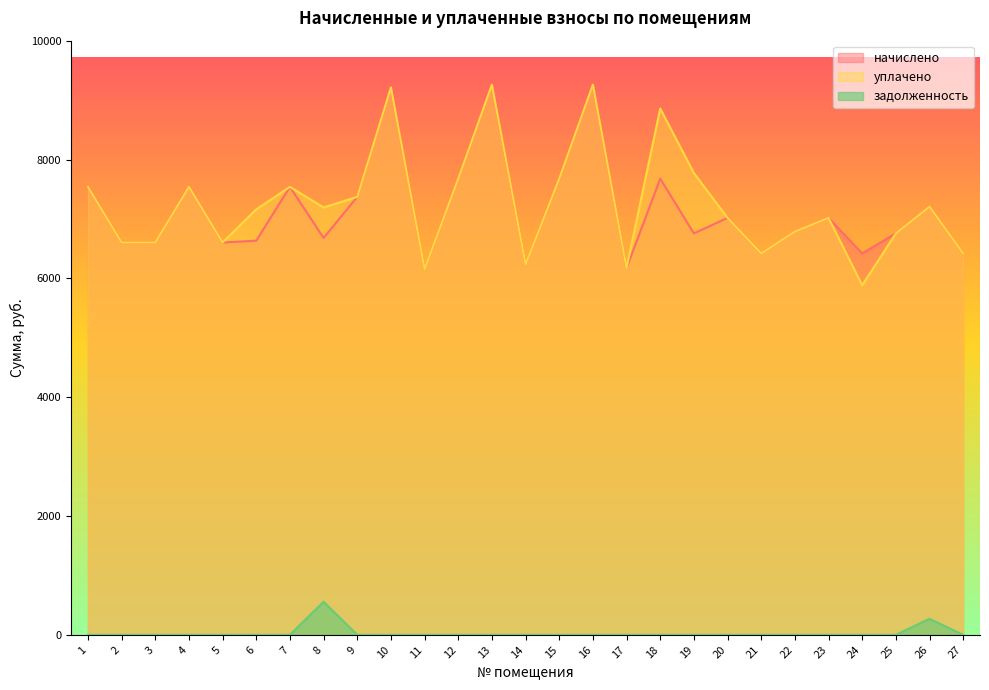

Reading left to right, list all the values displayed in this chart.

начислено: 7541.8	6604.8	6604.9	7541.8	6604.8	6635.5	7541.8	6681.6	7372.8	9216.0	6159.4	7680.0	9262.1	6236.6	7680.0	9262.1	6174.7	7680.0	6758.4	7019.5	6420.5	6789.1	7019.5	6420.5	6758.4	7208.4	6420.5
уплачено: 7541.8	6604.8	6604.9	7541.8	6604.8	7162.7	7541.8	7194.9	7372.8	9216.0	6159.4	7680.0	9262.1	6236.6	7680.0	9262.1	6174.7	8860.0	7774.8	7019.5	6420.5	6789.1	7019.5	5885.4	6758.4	7208.4	6420.5
задолженность: 0.0	0.0	0.0	0.0	0.0	0.0	0.0	556.8	0.0	0.0	0.0	0.0	0.0	0.0	0.0	0.0	0.0	0.0	0.0	0.0	0.0	0.0	0.0	0.0	0.0	269.5	0.0